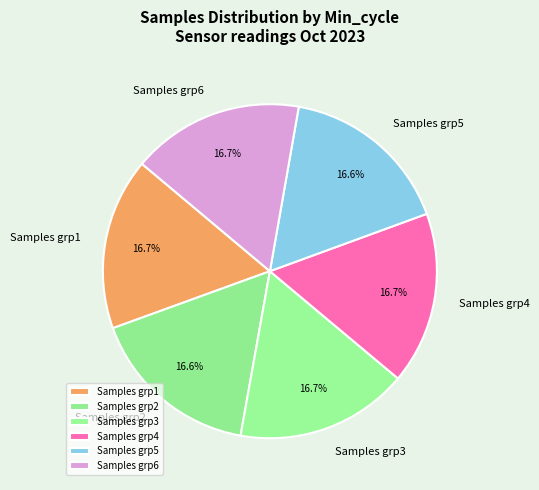

Is there a majority slice in this chart?

No